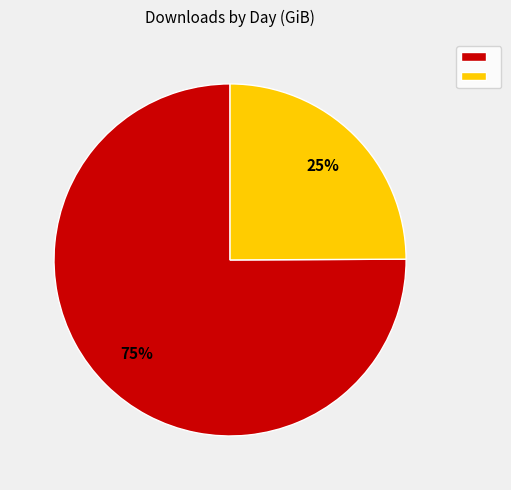

To the nearest percent, what is the difference between the largest and smallest slice percentages?

50%